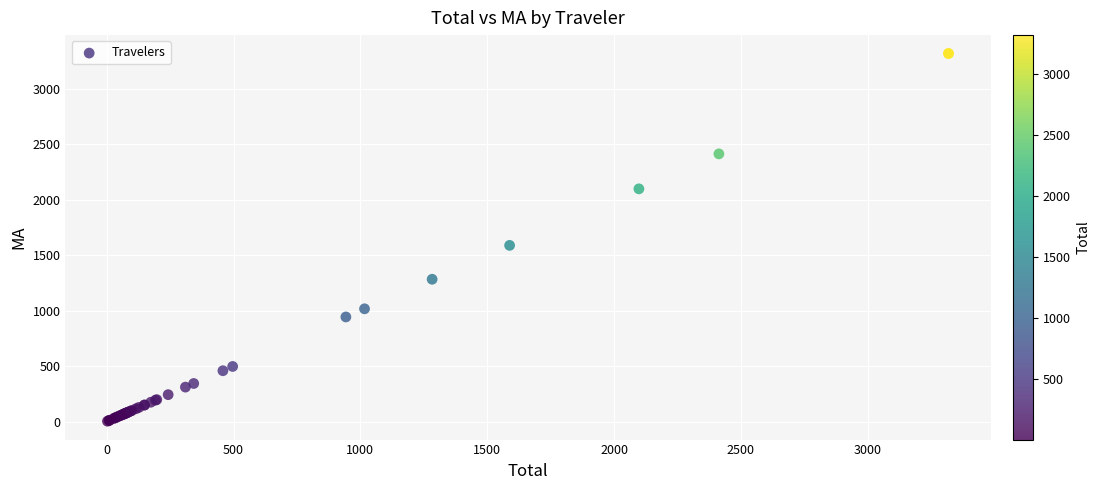

What Y value in the scatter plot is closest to 1660?

1588.3